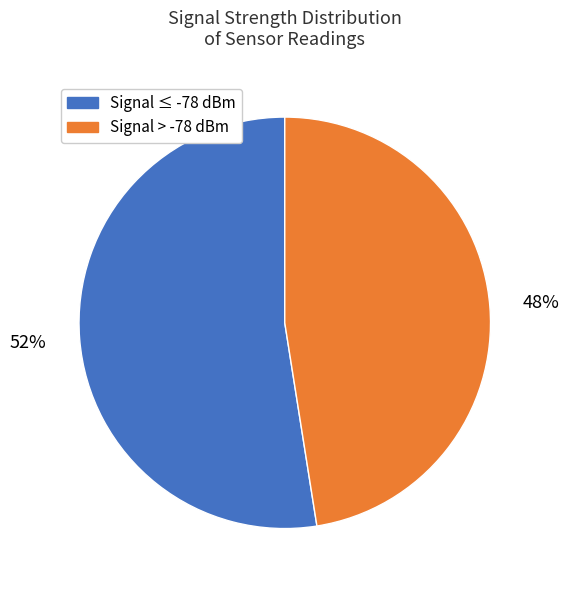

Is there a majority slice in this chart?

Yes